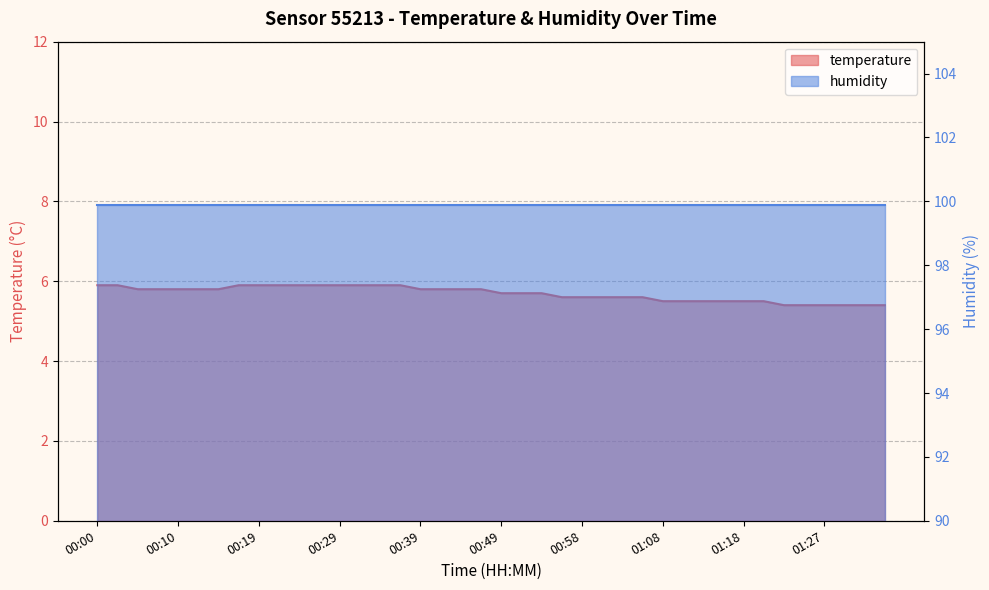

Approximately how many times larger is the value at 00:44 compared to 00:58?

1.0